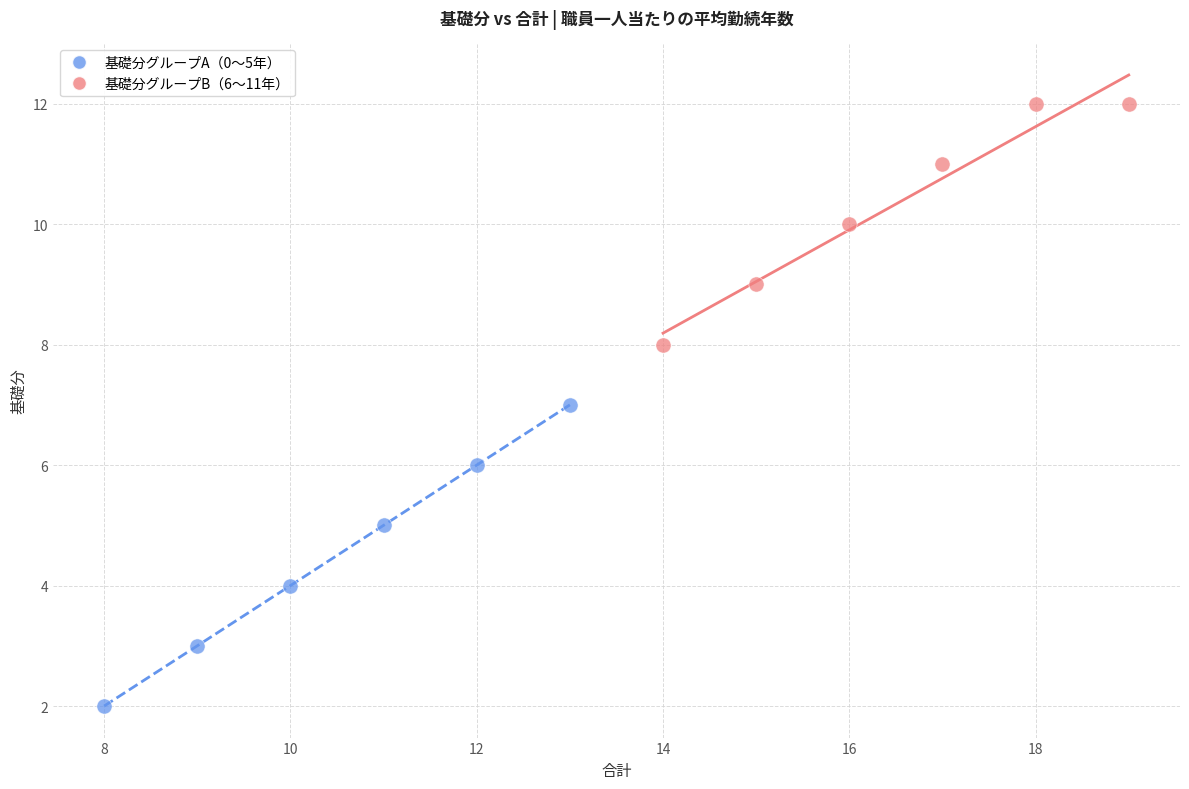

Which series has the largest Y range (max minus min)?

基礎分グループA（0〜5年）